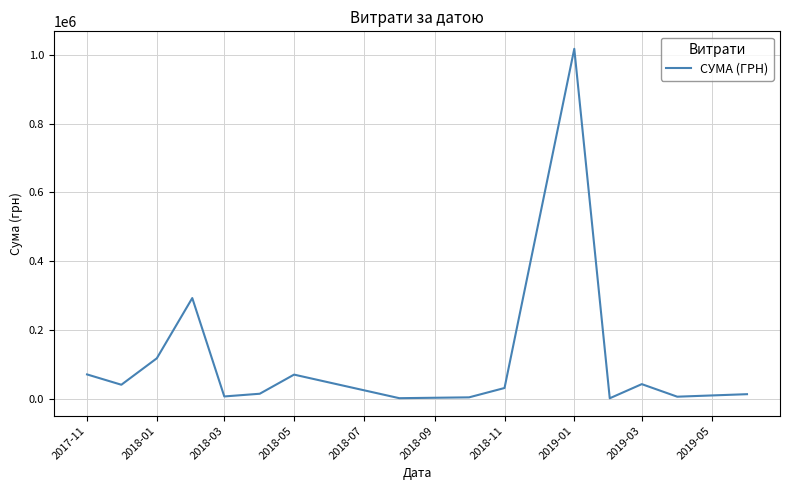

What is the difference between the maximum and minimum values?

1016634.2